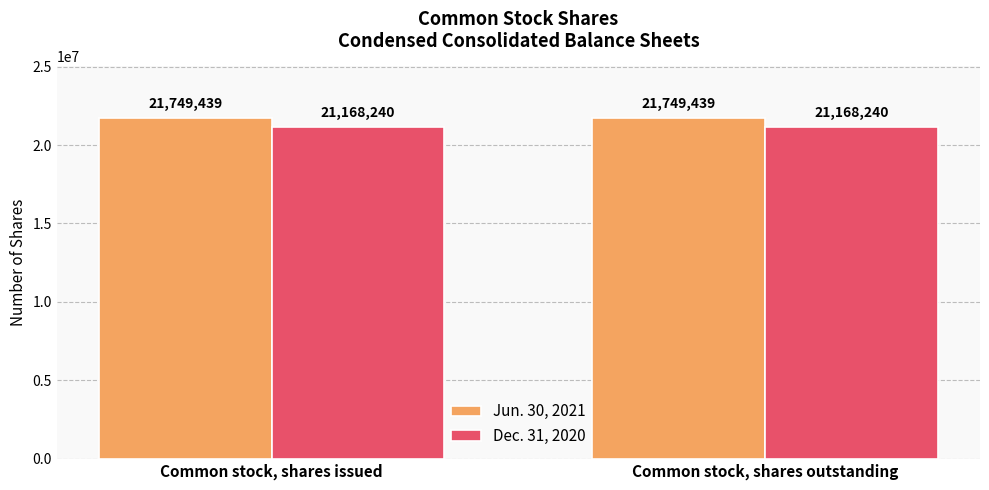

The value of Jun. 30, 2021 at Common stock, shares issued is 37551338. True or false?

False